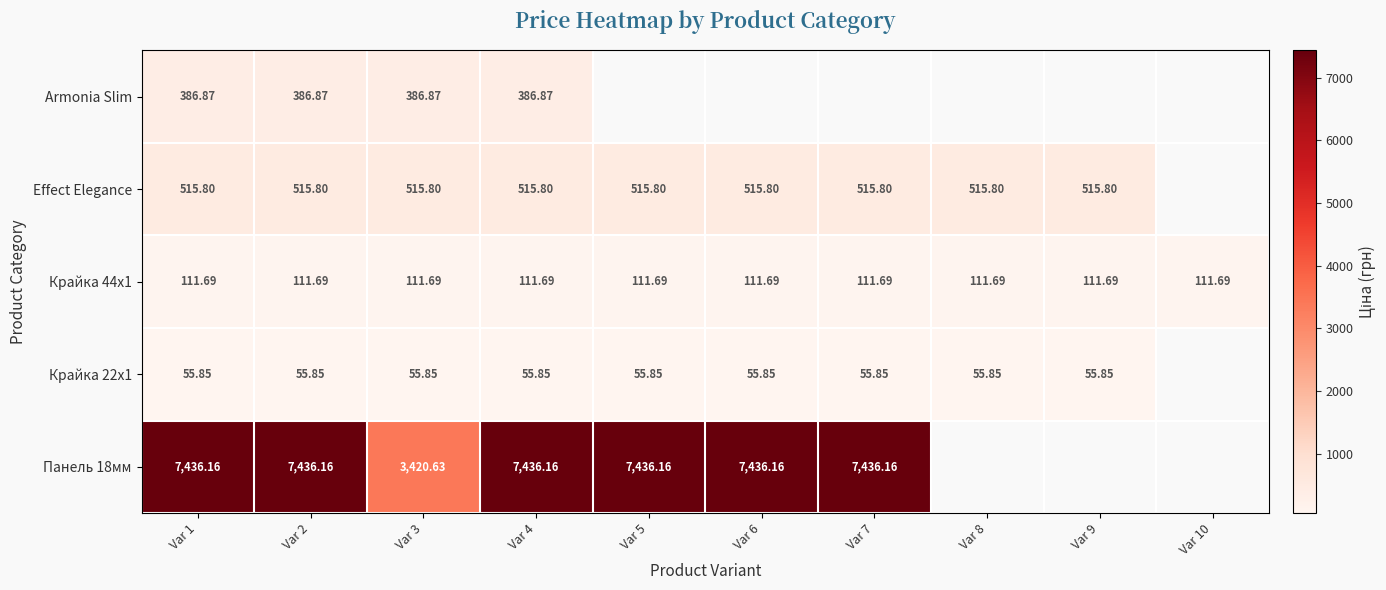

Which label corresponds to the largest value in the chart?

Var 1